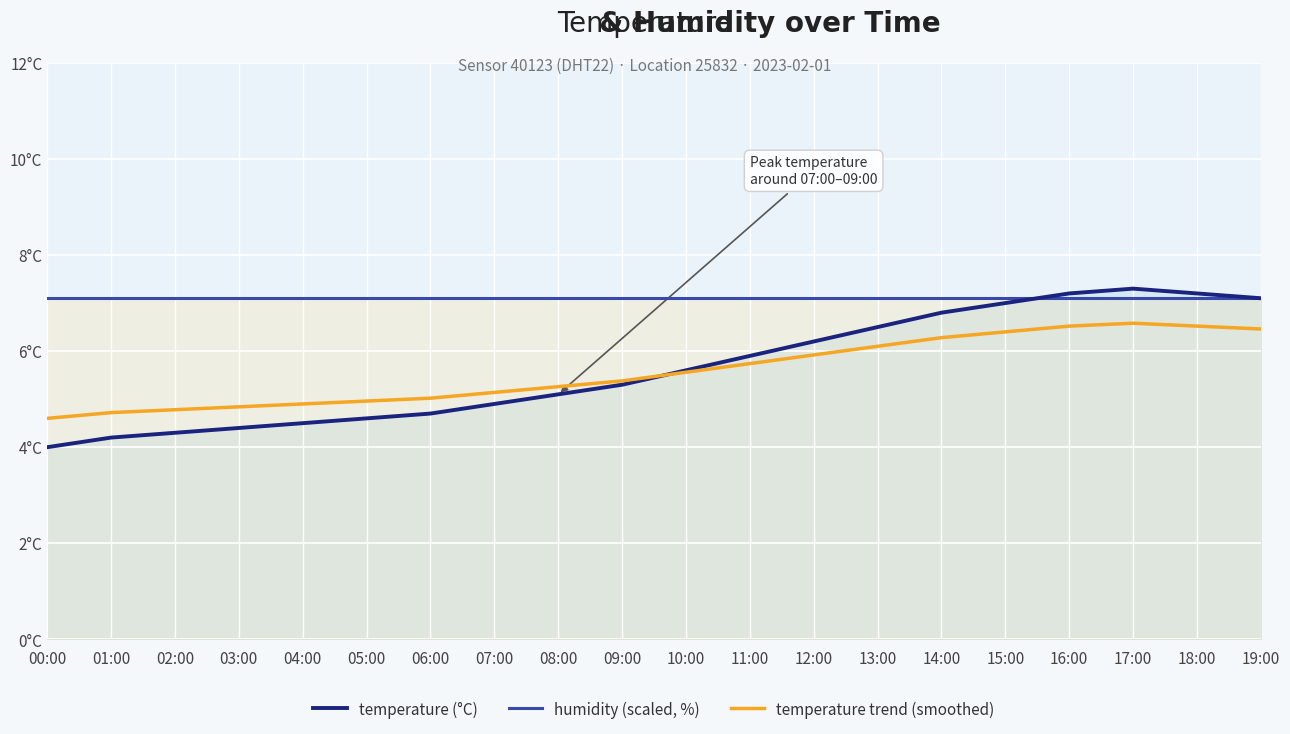

At which category does temperature trend (smoothed) reach its first local peak?

17:00